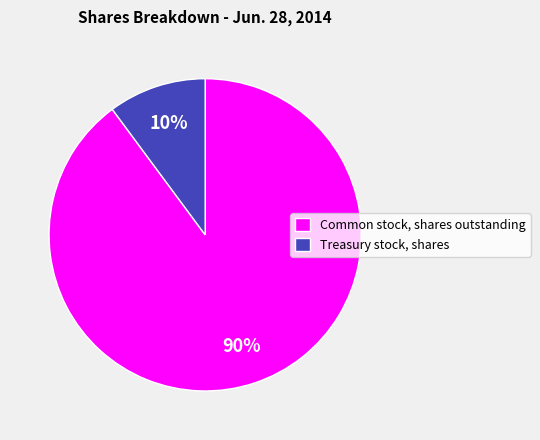

Do Common stock, shares outstanding and Treasury stock, shares together represent more than half of the pie?

Yes